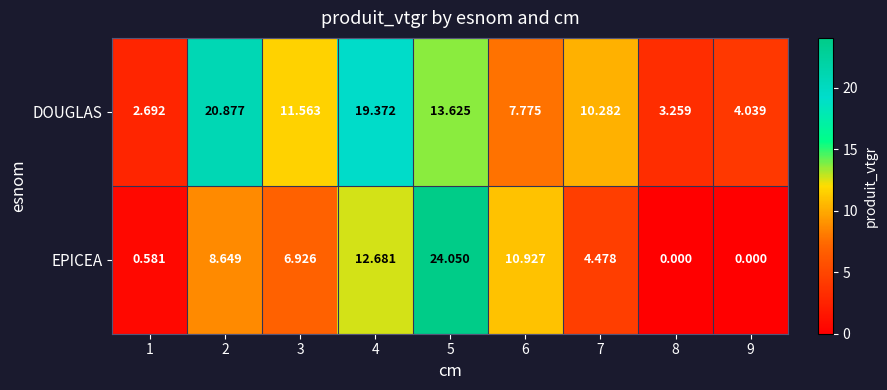

Between 4 and 5, which series saw the biggest shift?

EPICEA